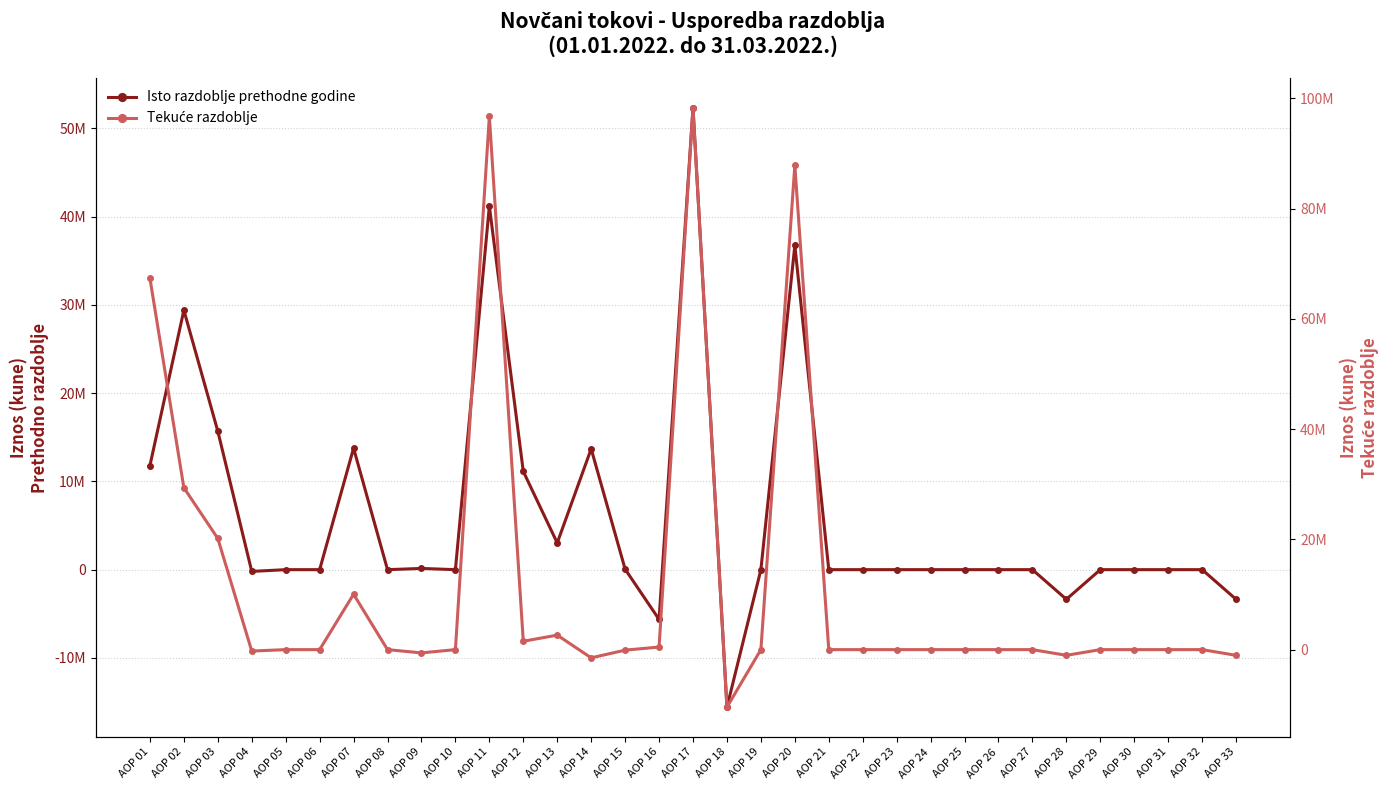

How many negative values does the Tekuće razdoblje series have?

8